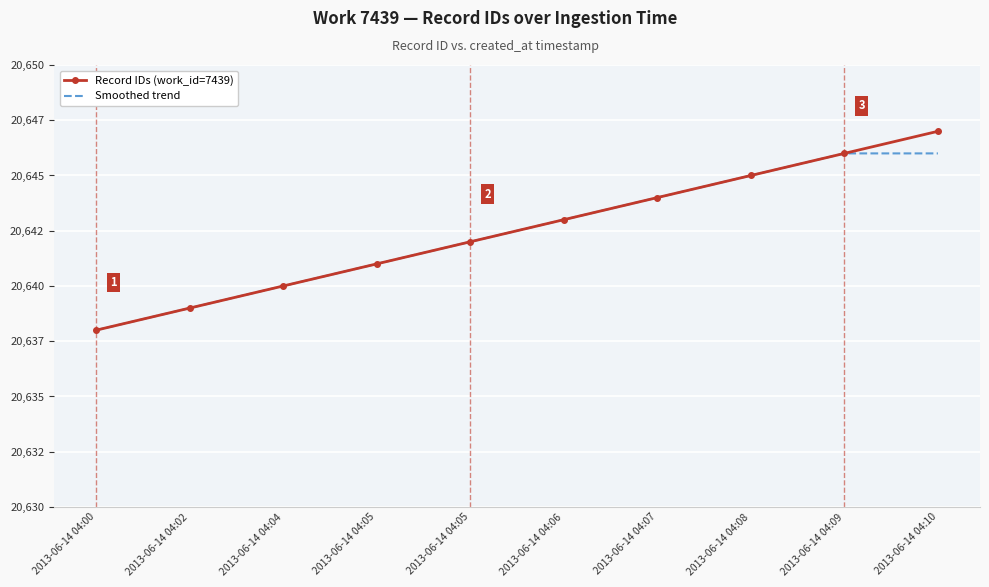

What are all the series names shown in the legend?

Record IDs (work_id=7439), Smoothed trend